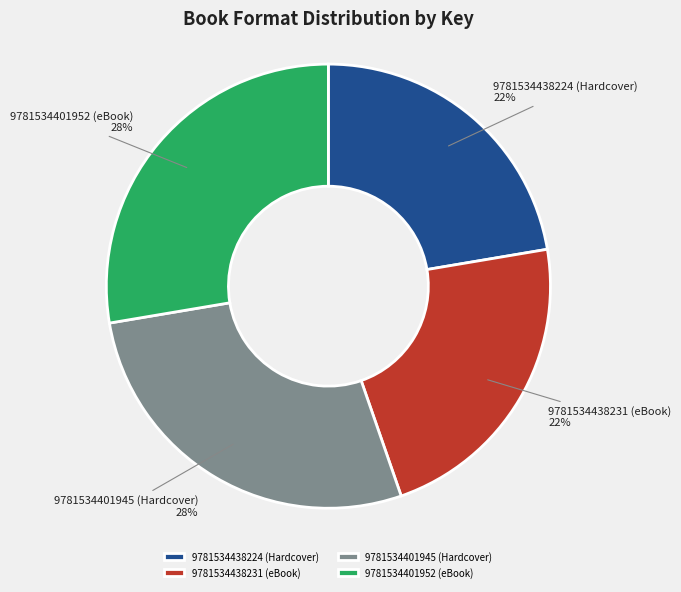

Does any single category account for the majority?

No